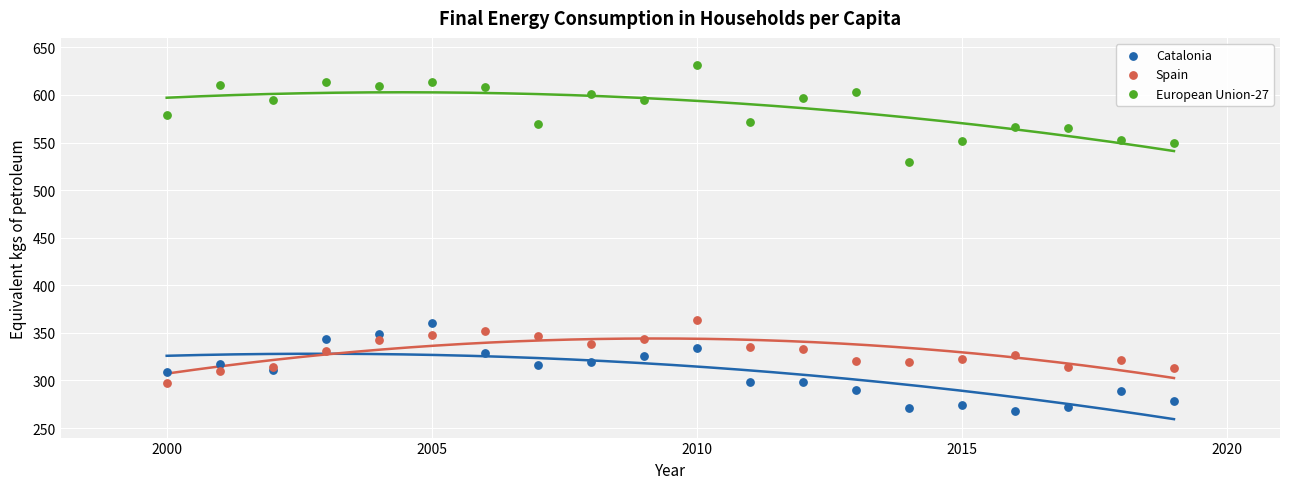

What is the X range (max minus min) for the scatter plot?

19.0